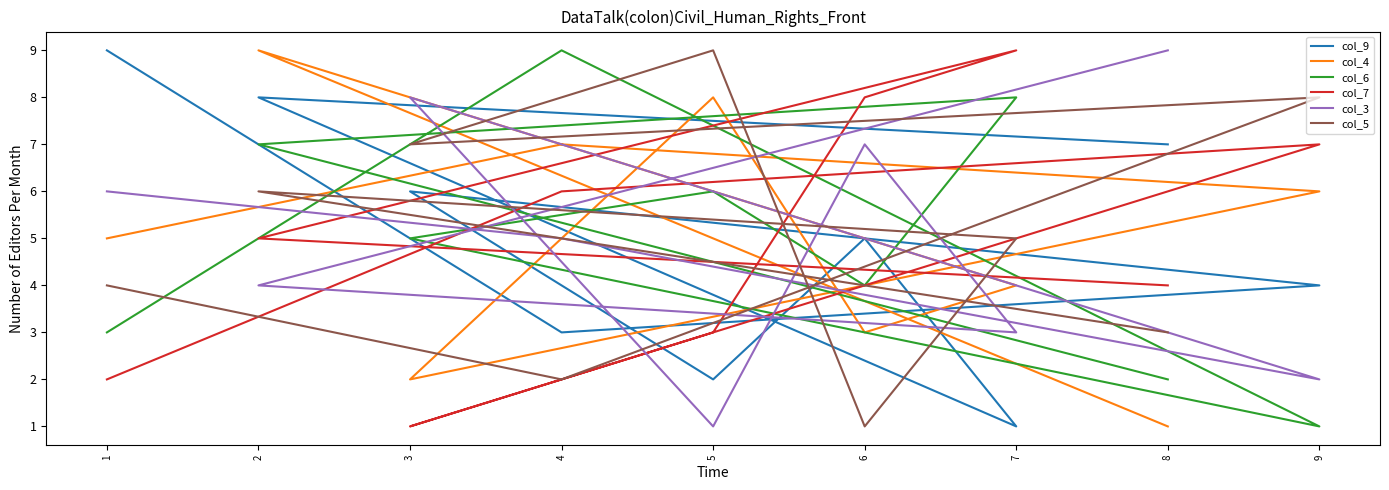

How many interior local valleys does the col_6 series have?

2